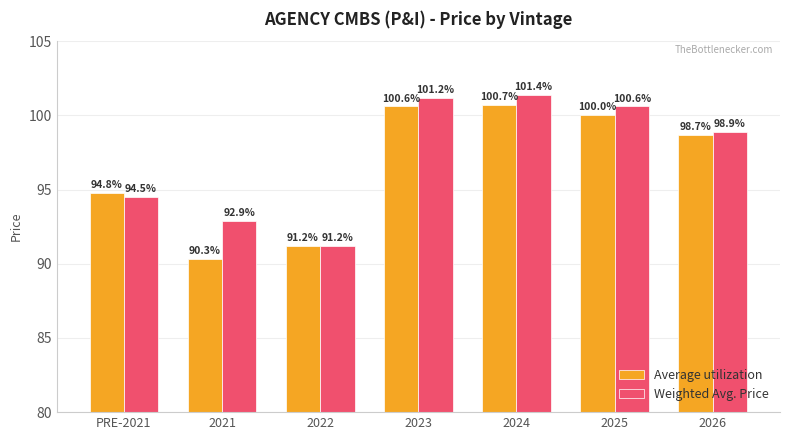

Where is Weighted Avg. Price nearest to the value 96?

PRE-2021